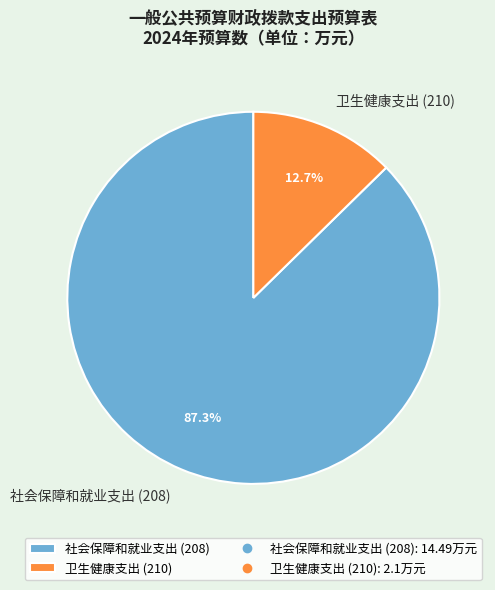

To the nearest percent, what percentage of the pie is 卫生健康支出 (210)?

13%